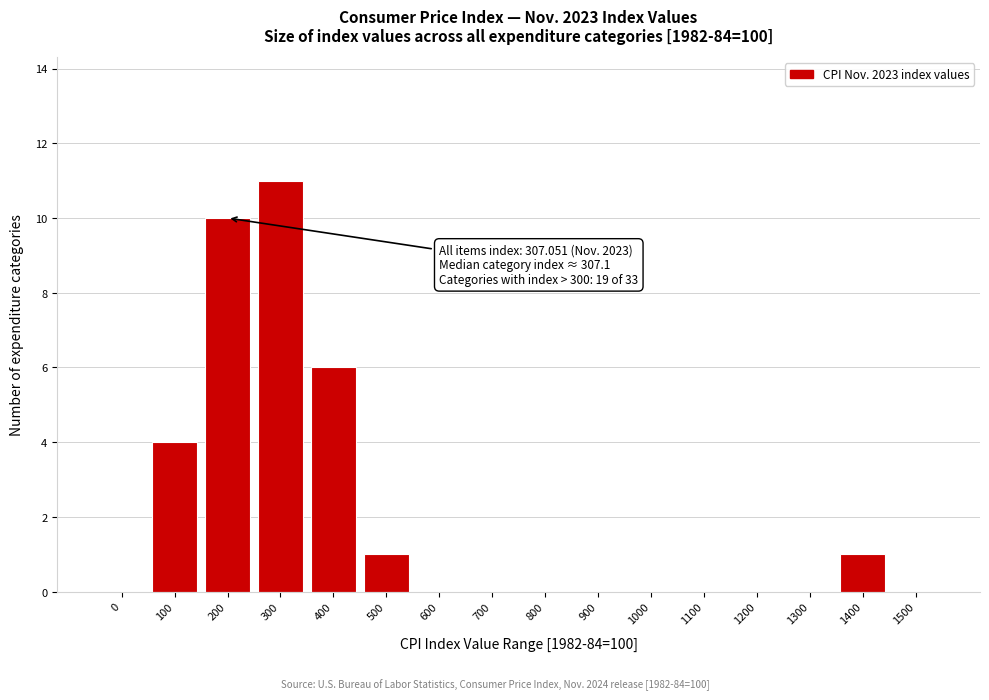

Reading right to left, what are all the values shown in this chart?

1500=0	1400=1	1300=0	1200=0	1100=0	1000=0	900=0	800=0	700=0	600=0	500=1	400=6	300=11	200=10	100=4	0=0